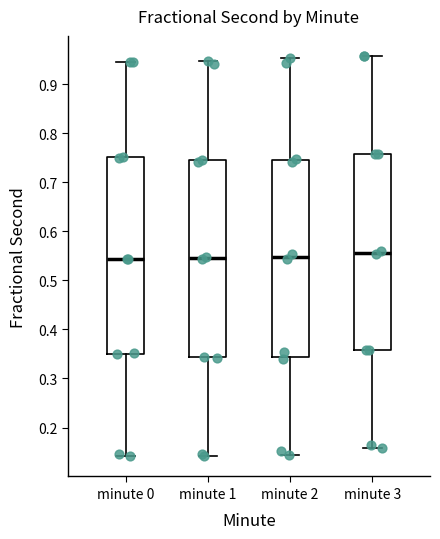

Reading left to right, read every box against the y-axis: the position of its median line, the range the box covers, and the ends of its whiskers. The values are not printed on the chart, so give them approximately, as read against the axis.

minute 0: median 0.54, box 0.35 to 0.75, whiskers 0.14 to 0.95
minute 1: median 0.55, box 0.34 to 0.75, whiskers 0.14 to 0.95
minute 2: median 0.55, box 0.34 to 0.75, whiskers 0.15 to 0.95
minute 3: median 0.56, box 0.36 to 0.76, whiskers 0.16 to 0.96